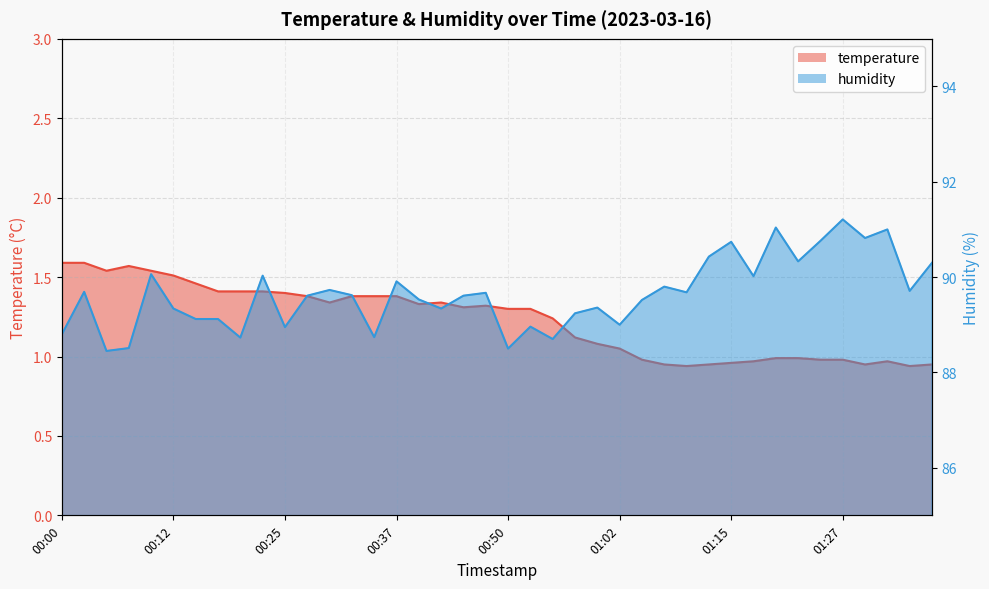

What is the difference between the highest and lowest values at 00:25?

87.5